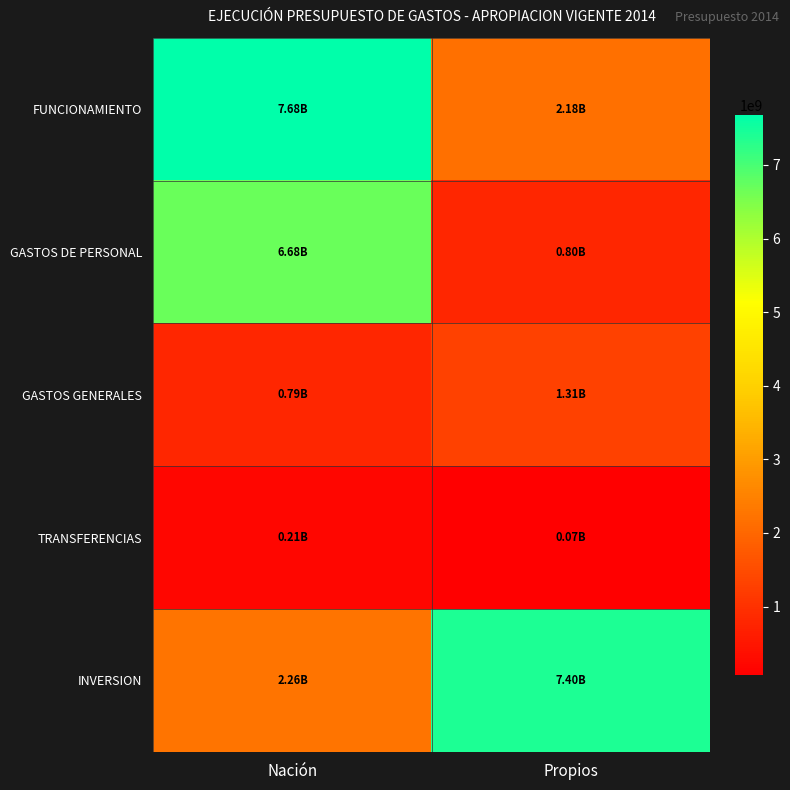

Reading left to right, transcribe all the data shown in this chart.

FUNCIONAMIENTO: Nación=7681856582	Propios=2176589426
GASTOS DE PERSONAL: Nación=6677473161	Propios=799471179
GASTOS GENERALES: Nación=793191308	Propios=1306963352
TRANSFERENCIAS: Nación=211192113	Propios=70154895
INVERSION: Nación=2257000000	Propios=7398410574